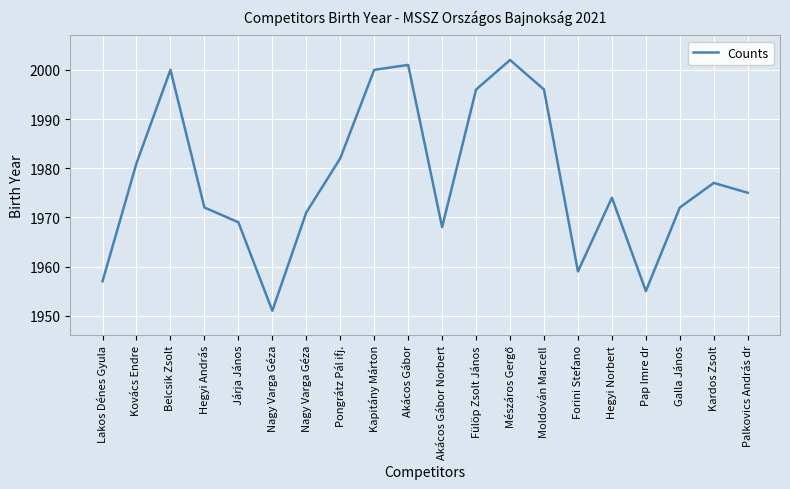

Does the chart display data point markers on the line(s)?

No